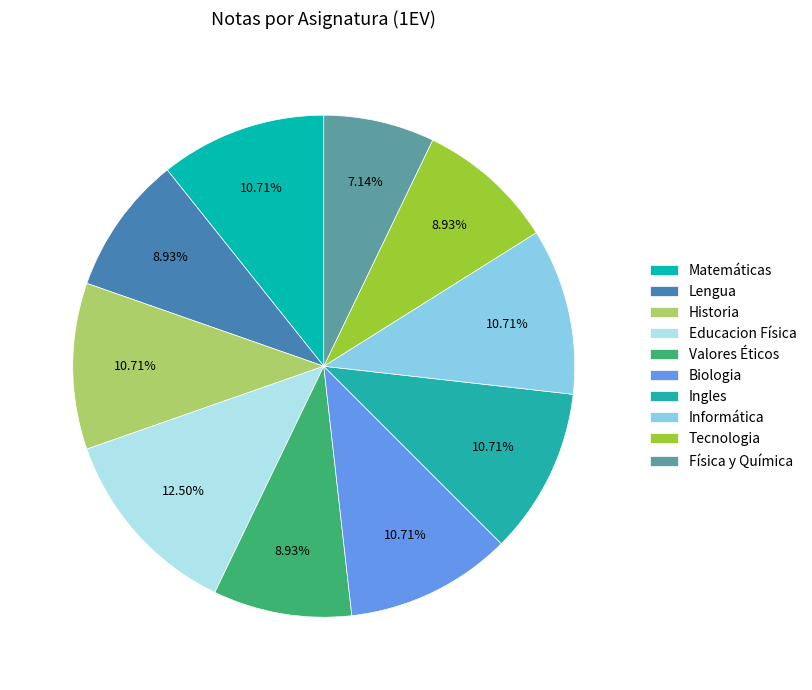

Which slice is the smallest?

Física y Química